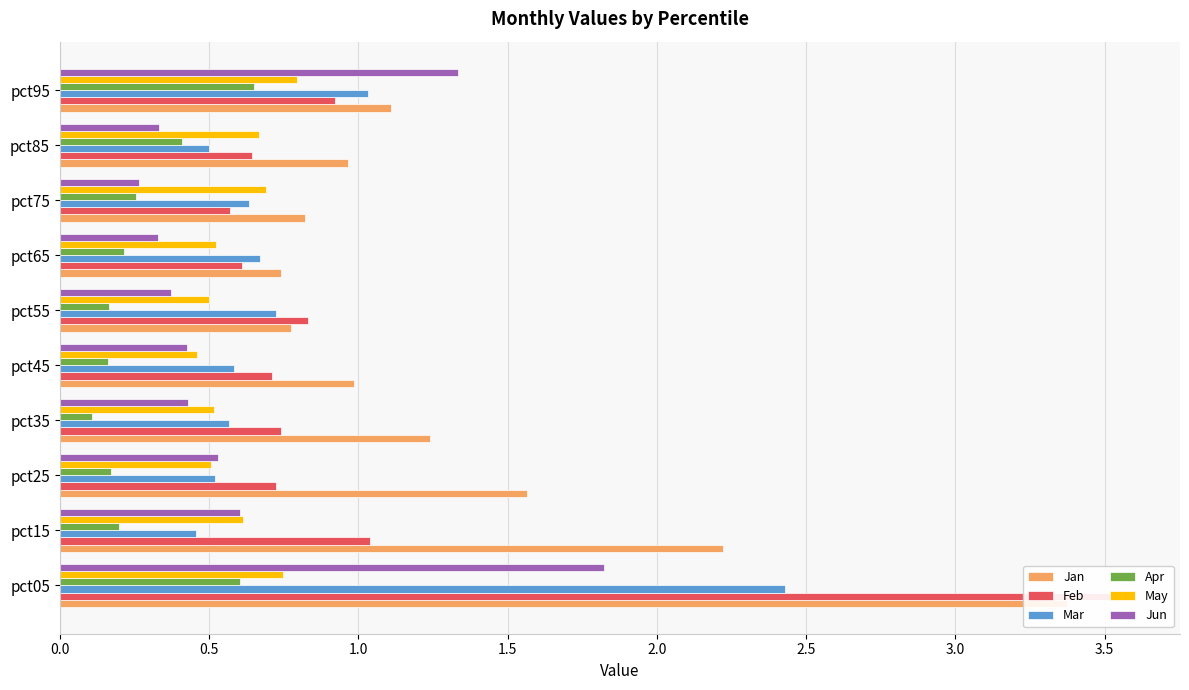

Reading left to right, list all the values displayed in this chart.

Jan: 3.4	2.2	1.6	1.2	1.0	0.8	0.7	0.8	1.0	1.1
Feb: 3.6	1.0	0.7	0.7	0.7	0.8	0.6	0.6	0.6	0.9
Mar: 2.4	0.5	0.5	0.6	0.6	0.7	0.7	0.6	0.5	1.0
Apr: 0.6	0.2	0.2	0.1	0.2	0.2	0.2	0.3	0.4	0.7
May: 0.7	0.6	0.5	0.5	0.5	0.5	0.5	0.7	0.7	0.8
Jun: 1.8	0.6	0.5	0.4	0.4	0.4	0.3	0.3	0.3	1.3